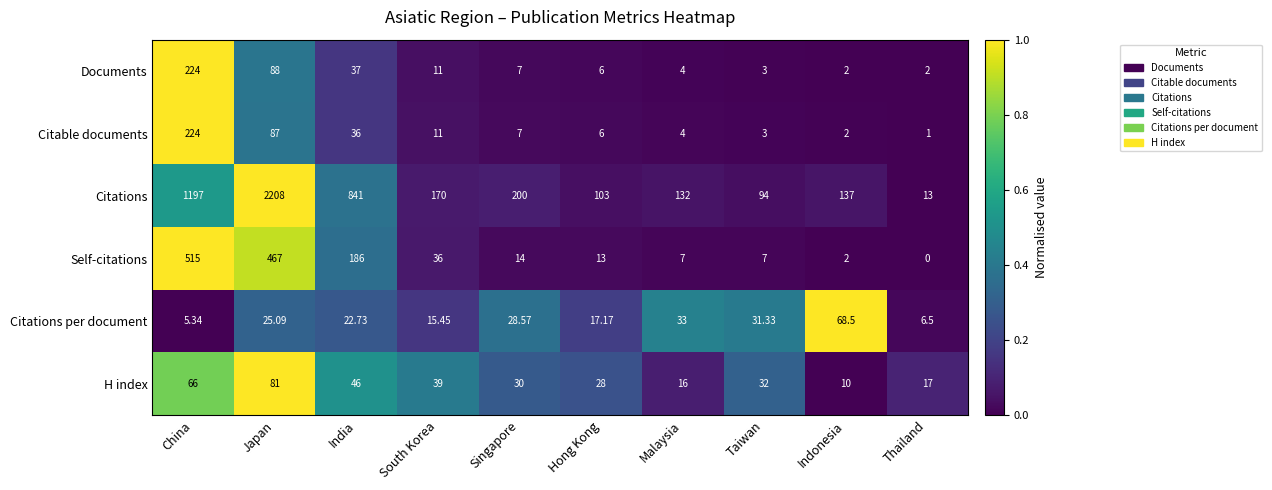

Where is Citations per document nearest to the value 36?

Malaysia